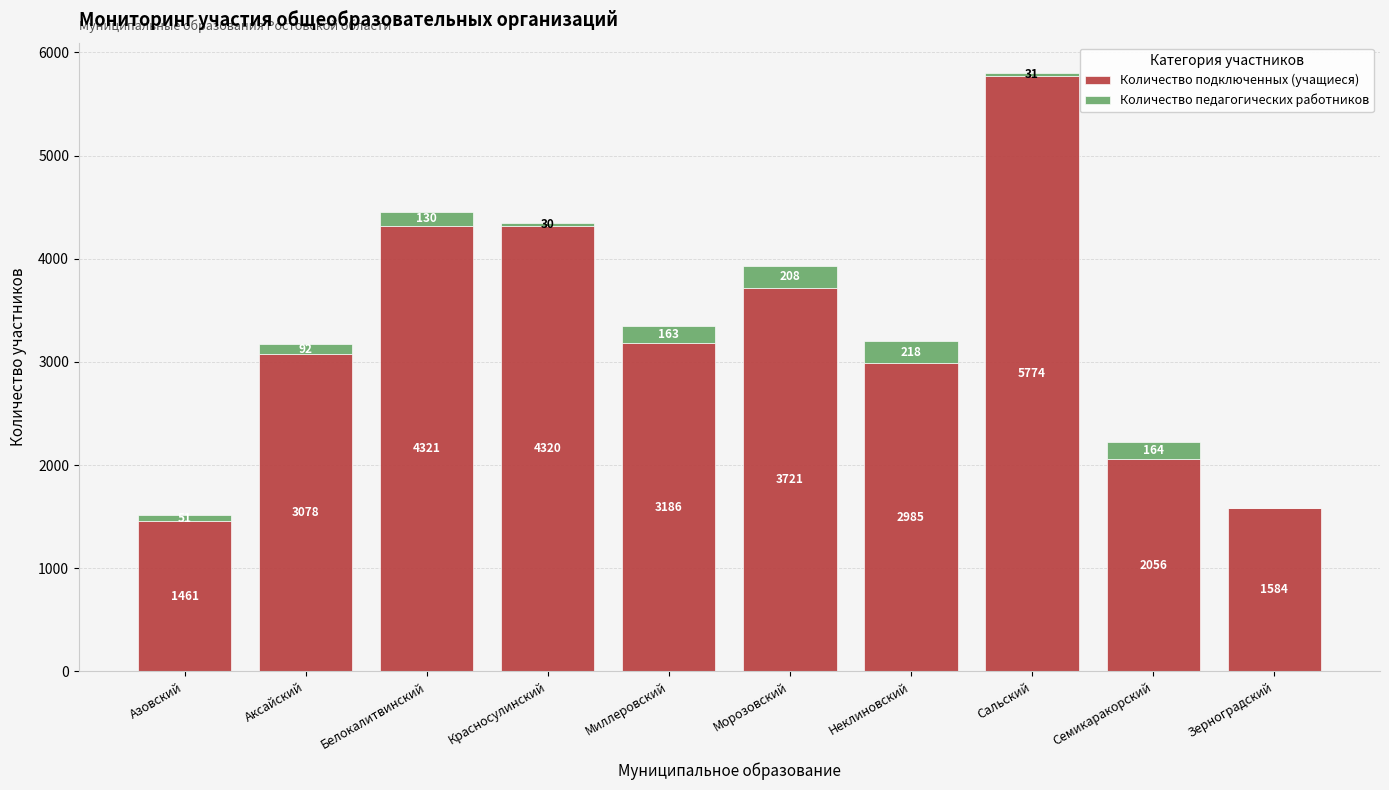

The value of Количество подключенных (учащиеся) at Аксайский is 3078. True or false?

True